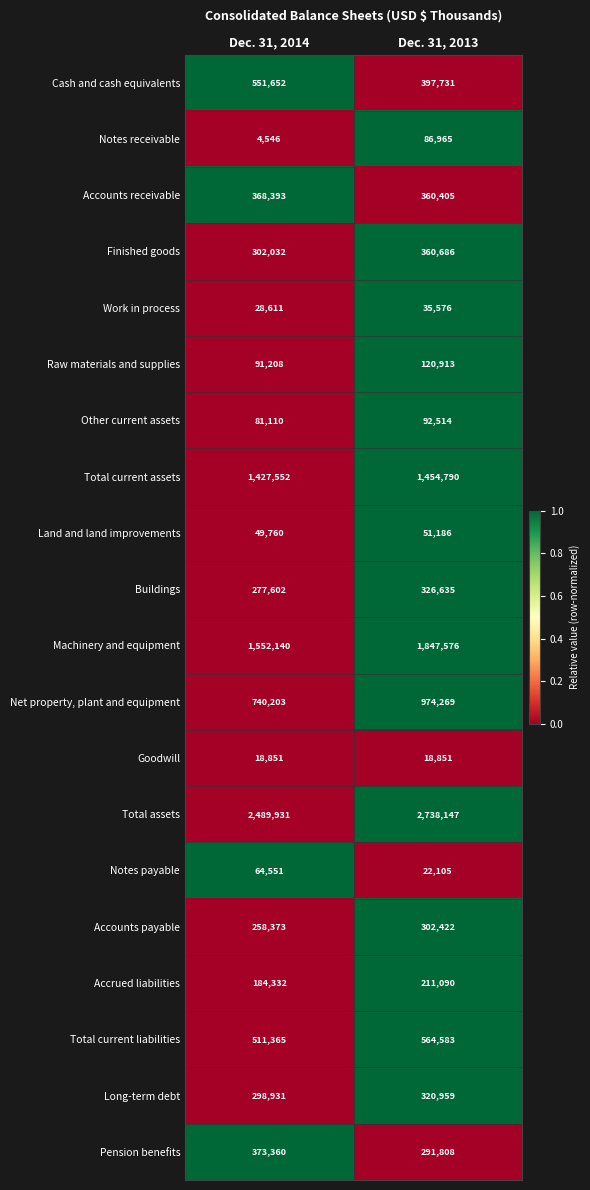

Which series has the largest total across all categories?

Total assets